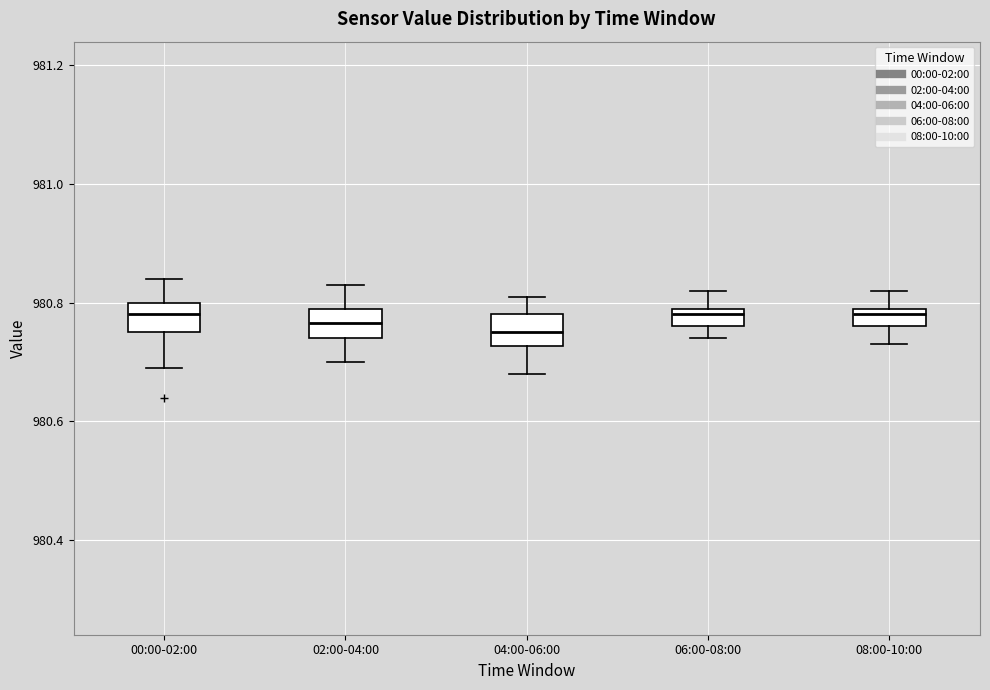

Where does the median line of the box for 08:00-10:00 sit on the y-axis? The values are not printed on the chart, so give them approximately, as read against the axis.

980.78